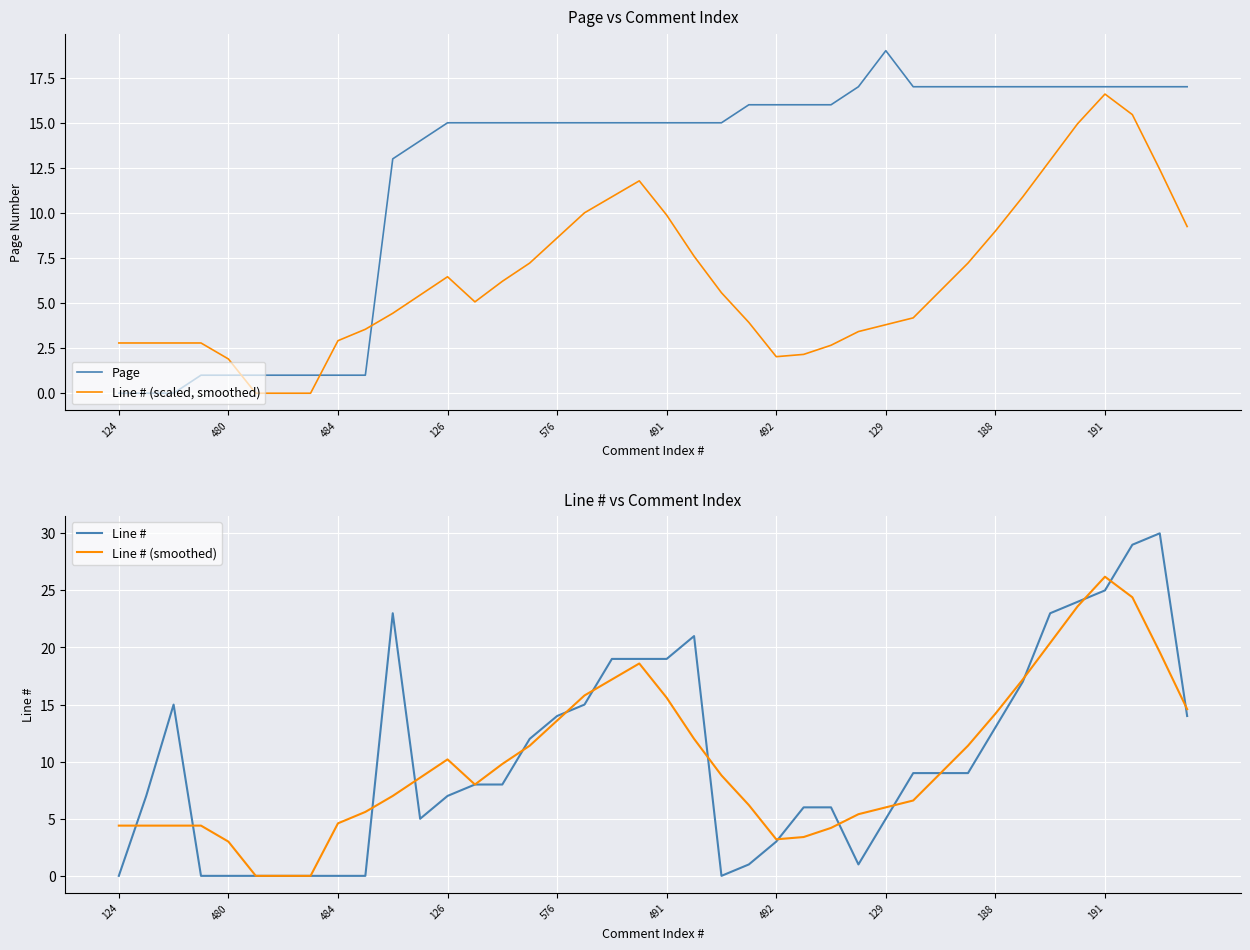

What is the maximum value for Line # (smoothed)?

26.2